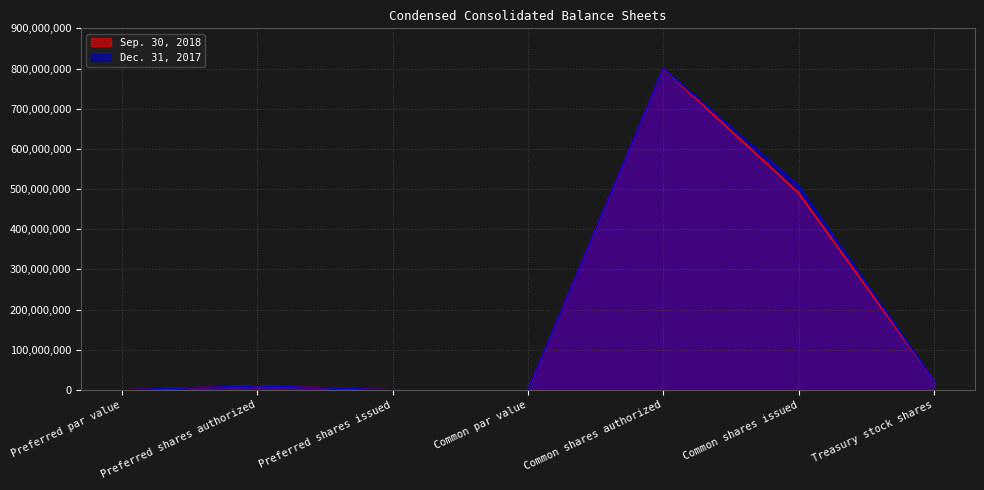

After their last crossing, which series has the higher values: Dec. 31, 2017 or Sep. 30, 2018?

Sep. 30, 2018